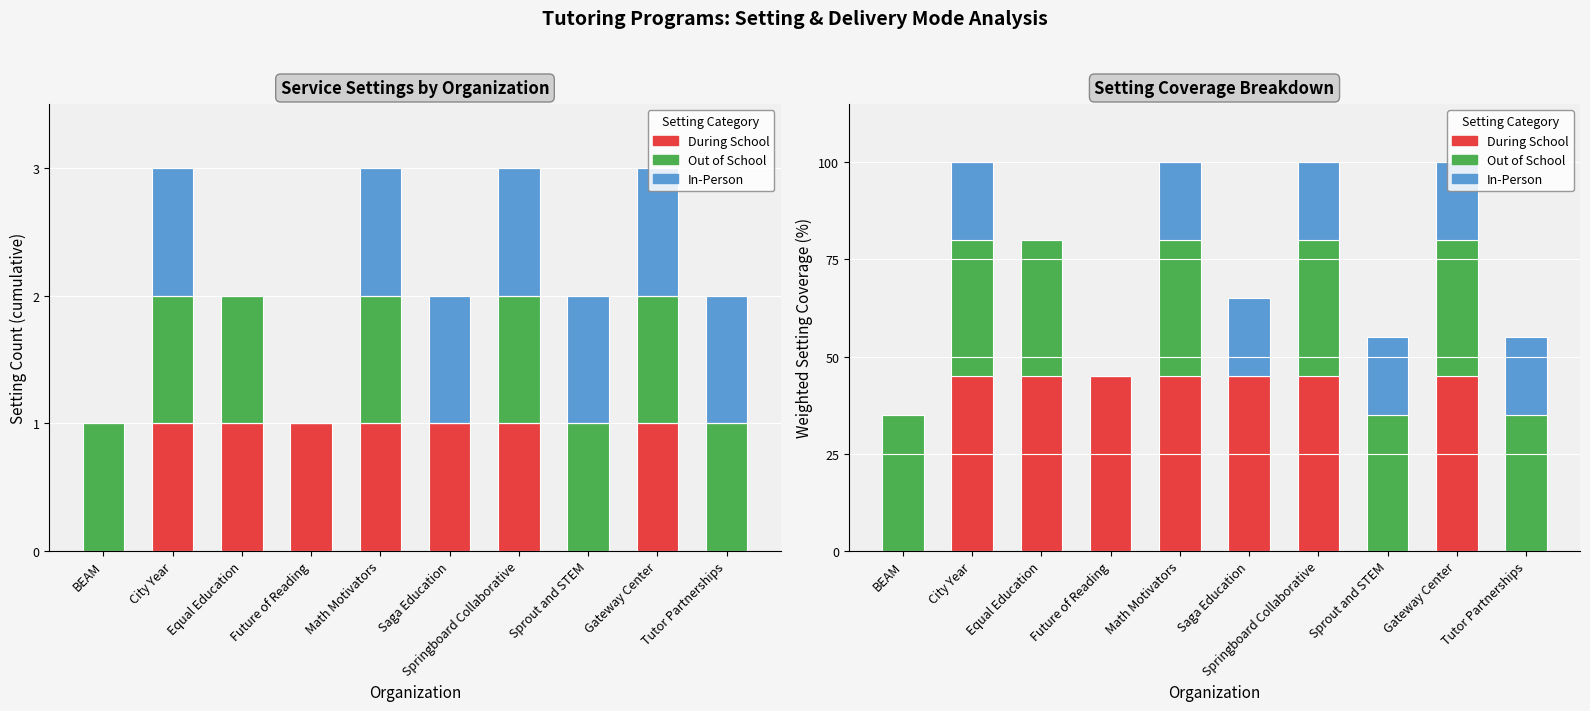

The Out of School series shows 18 at Future of Reading. True or false?

False